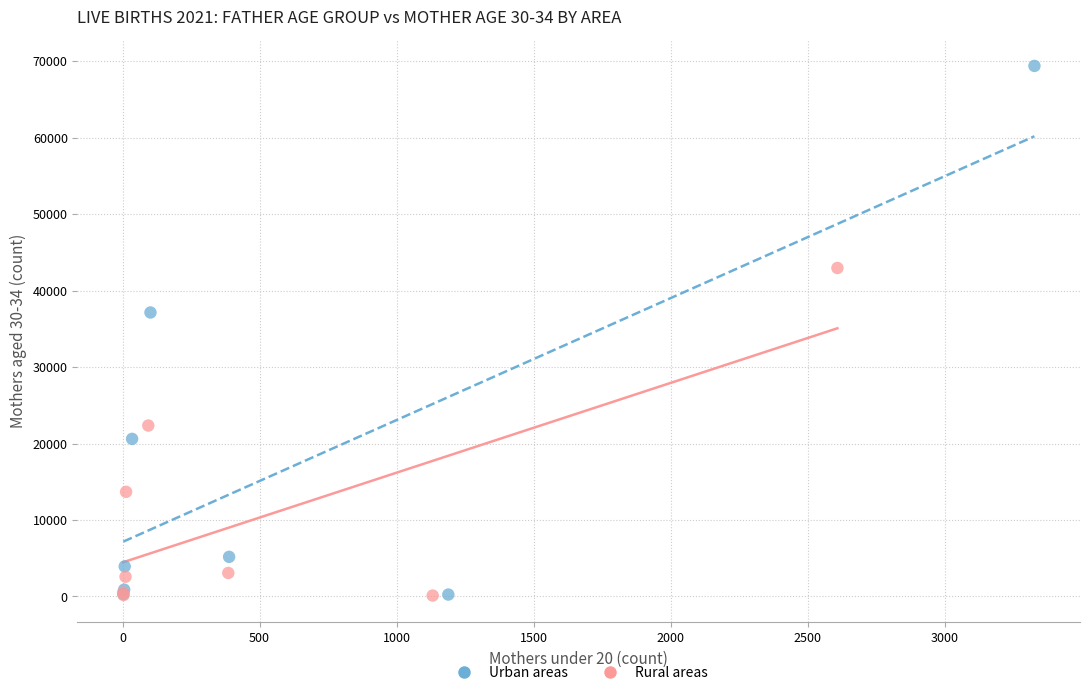

What are all the series names shown in the legend?

Urban areas, Rural areas